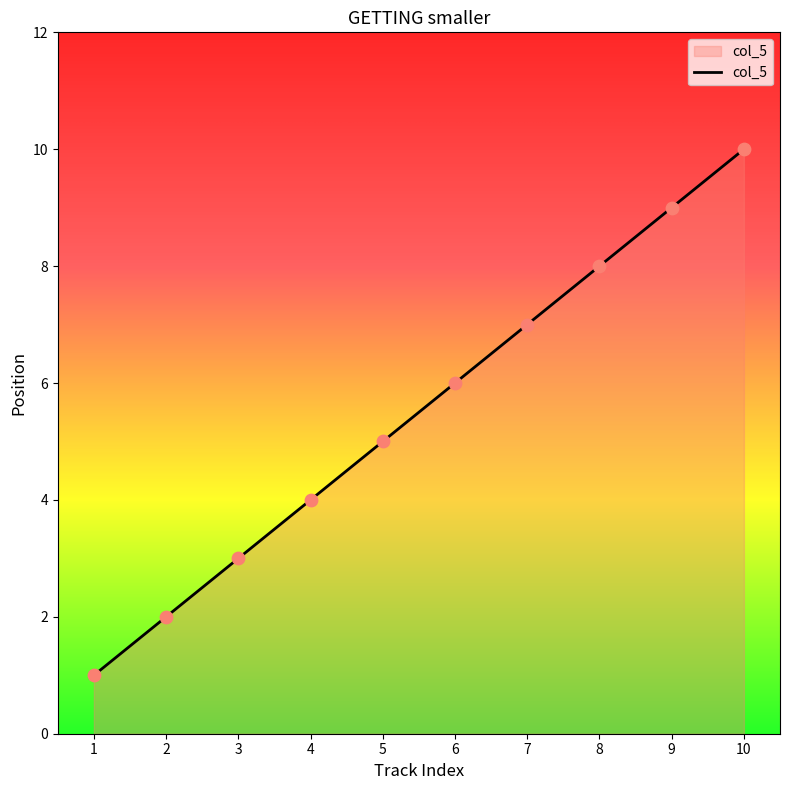

What is the ratio of the value at 5 to the value at 1?

5.0